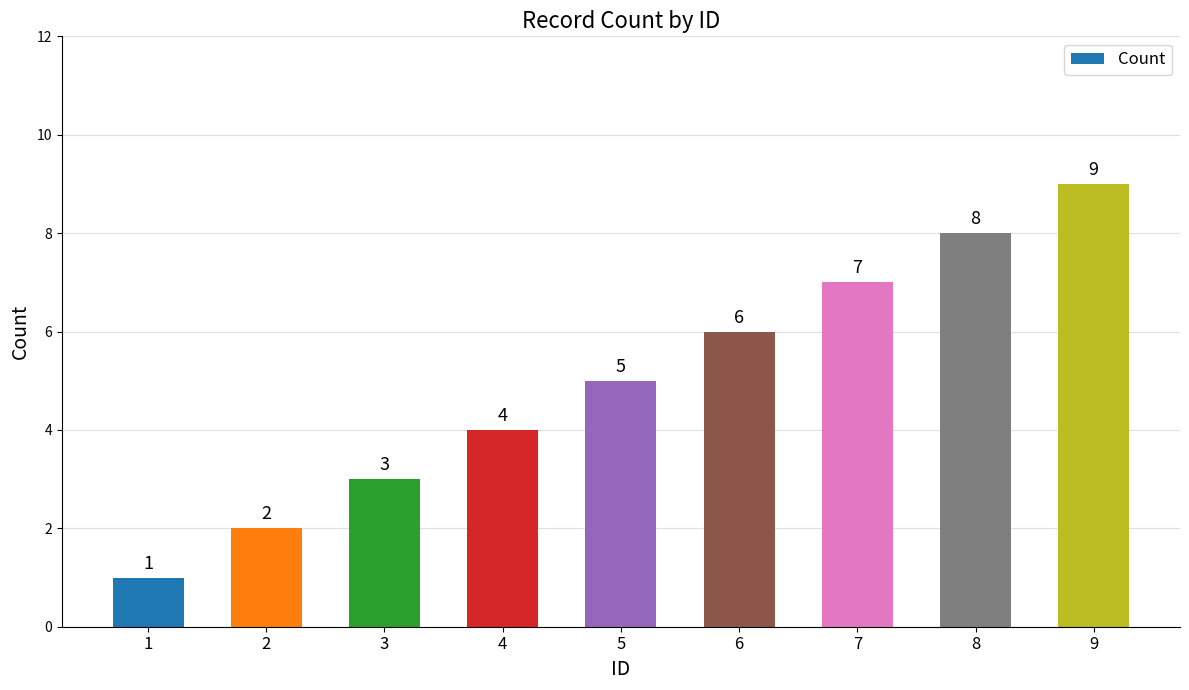

Reading left to right, what are all the values shown in this chart?

1	2	3	4	5	6	7	8	9